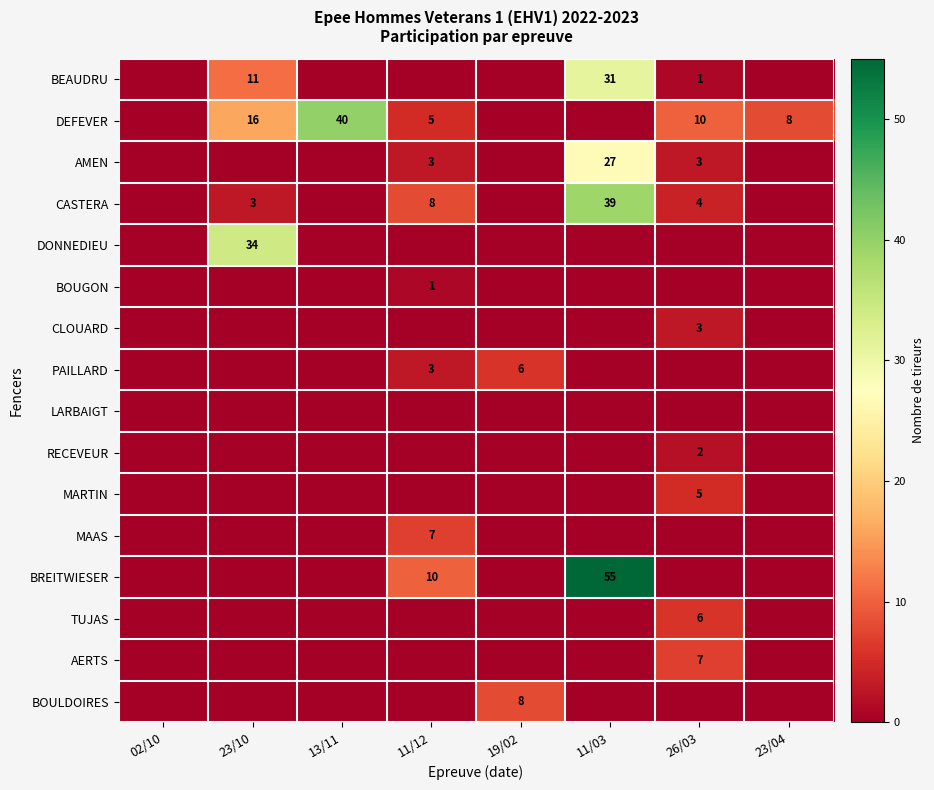

What is the difference between the highest and lowest values at 19/02?

8